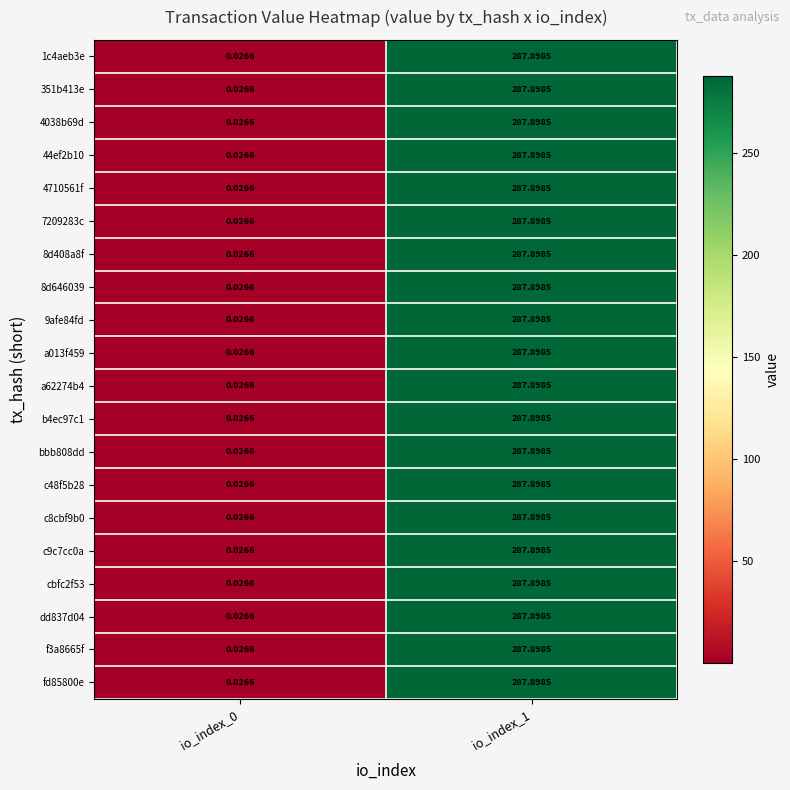

At which category is the sum across all series the highest?

io_index_1